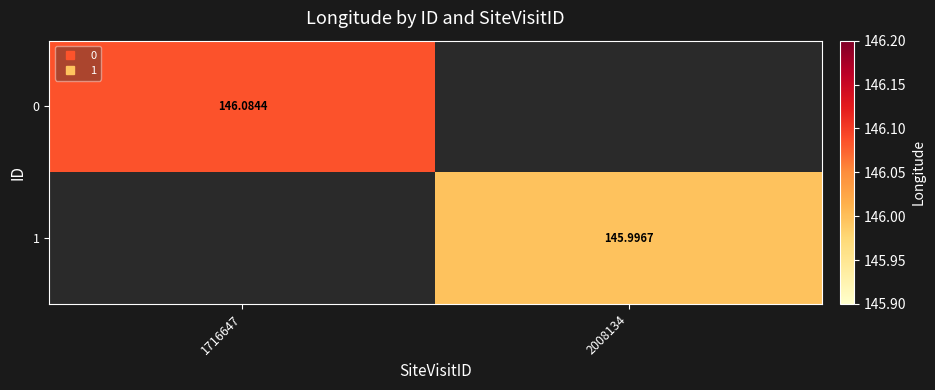

At how many categories does at least one series exceed 146?

1